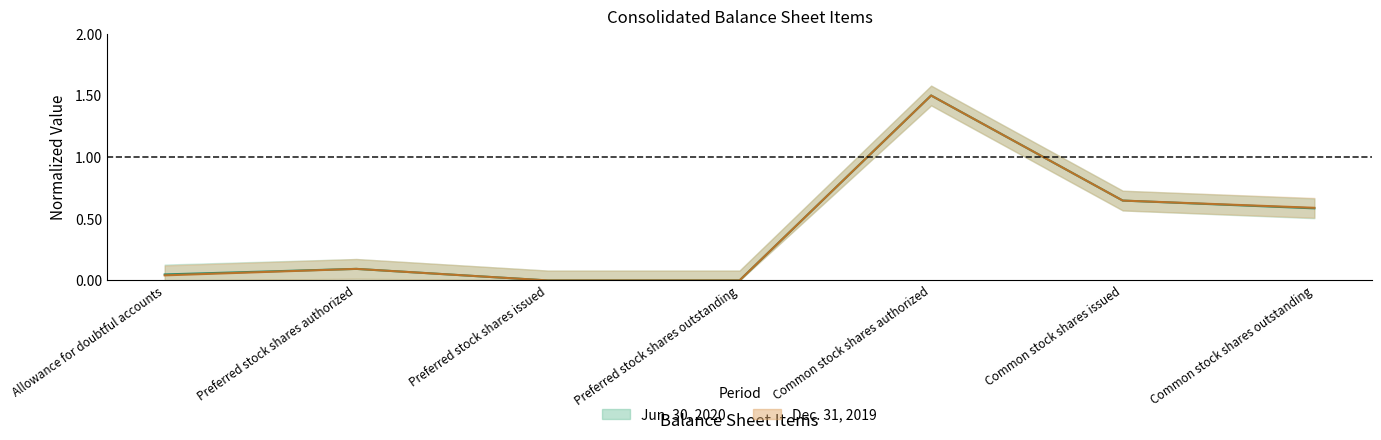

What is the greatest value displayed?

1.5